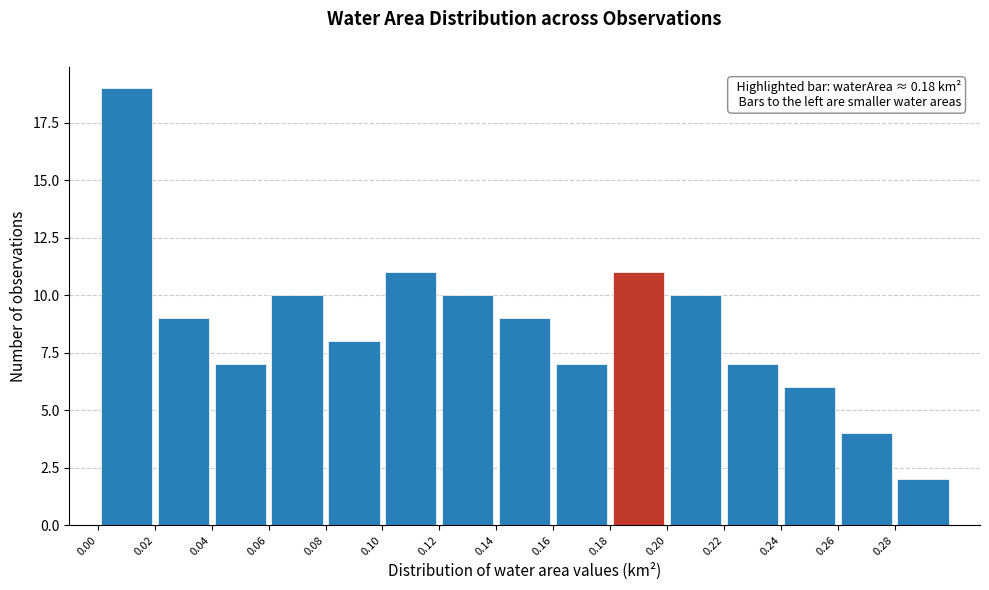

Which range on the x-axis has the tallest bar?

0.00 to 0.02